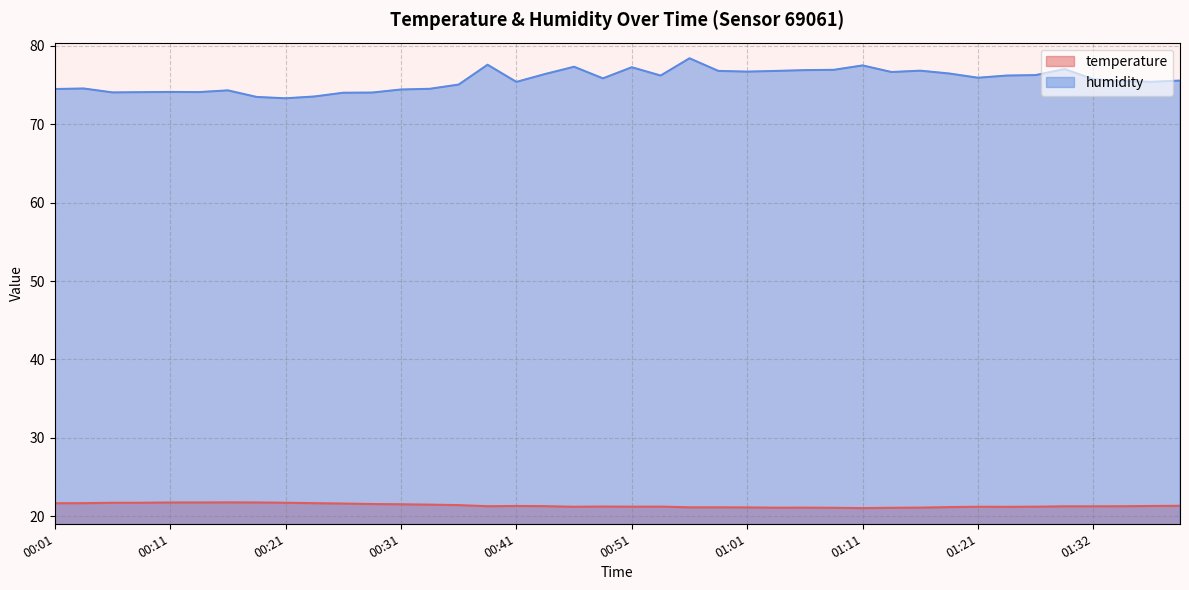

What is the lowest value of the humidity series?

73.3